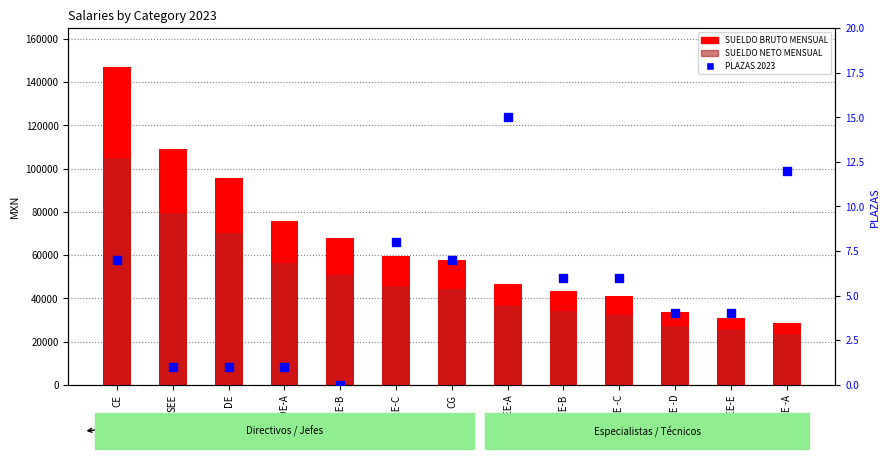

Which series reaches the minimum Y coordinate?

PLAZAS 2023